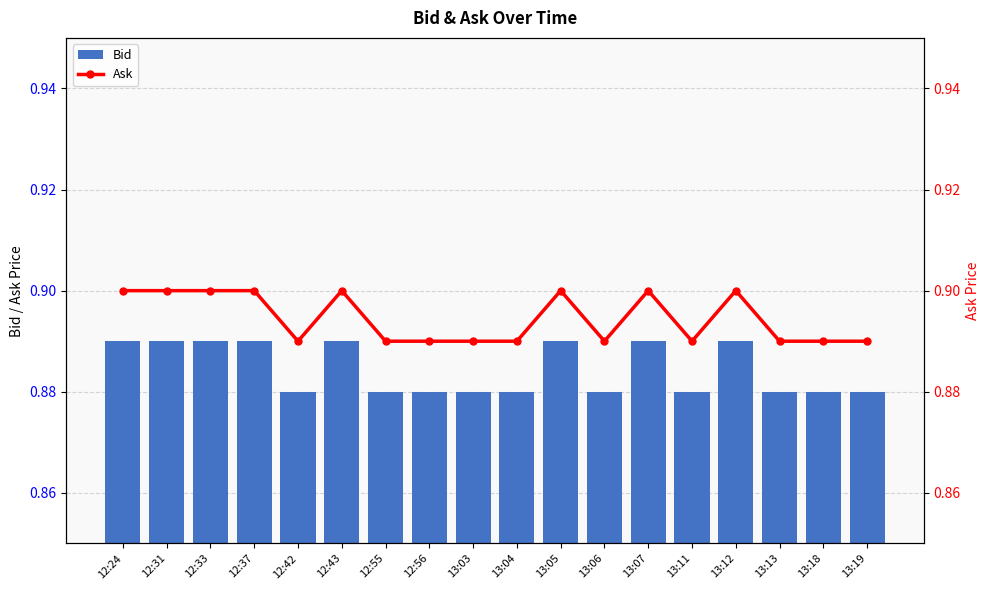

At how many categories does at least one series exceed 0?

18